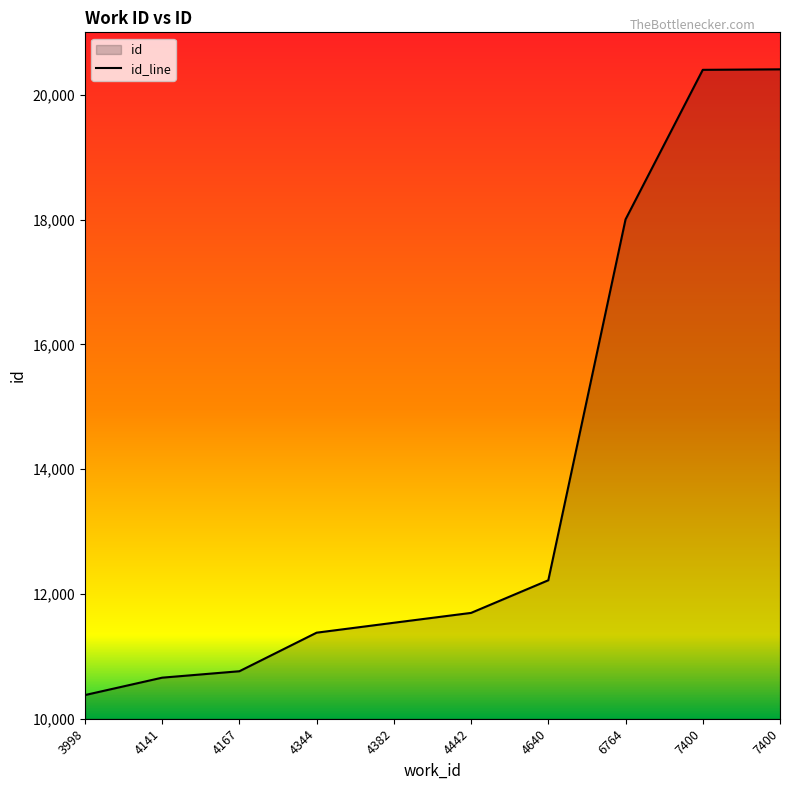

What is the greatest value displayed?

20407